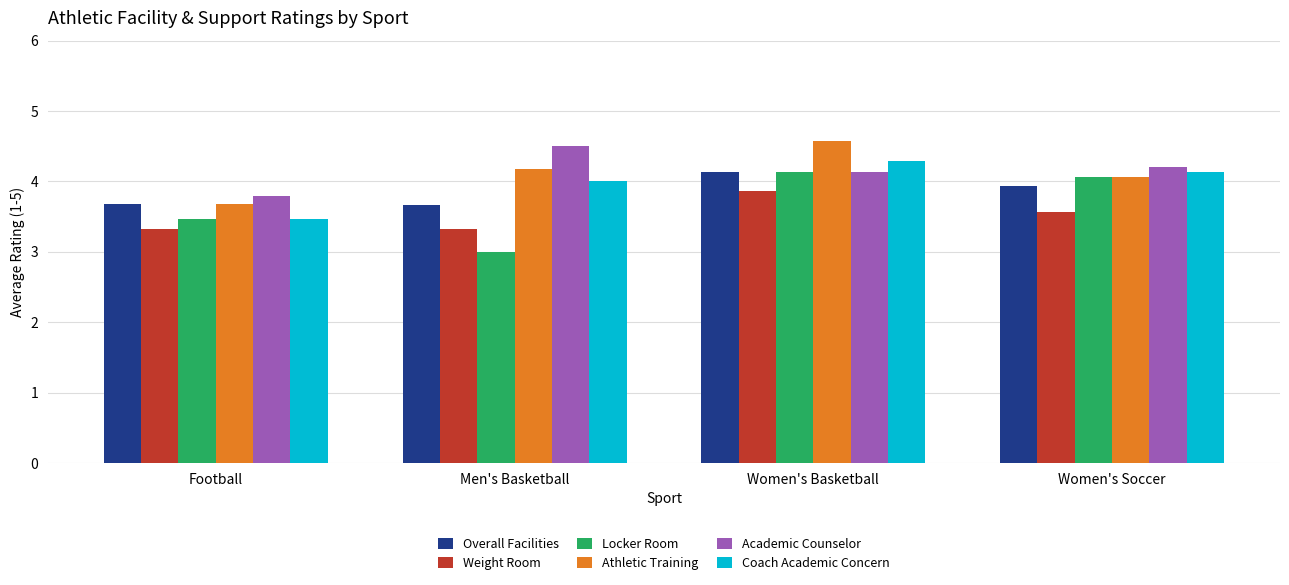

What is the value of the Overall Facilities bar at the 4th from the left?

3.9